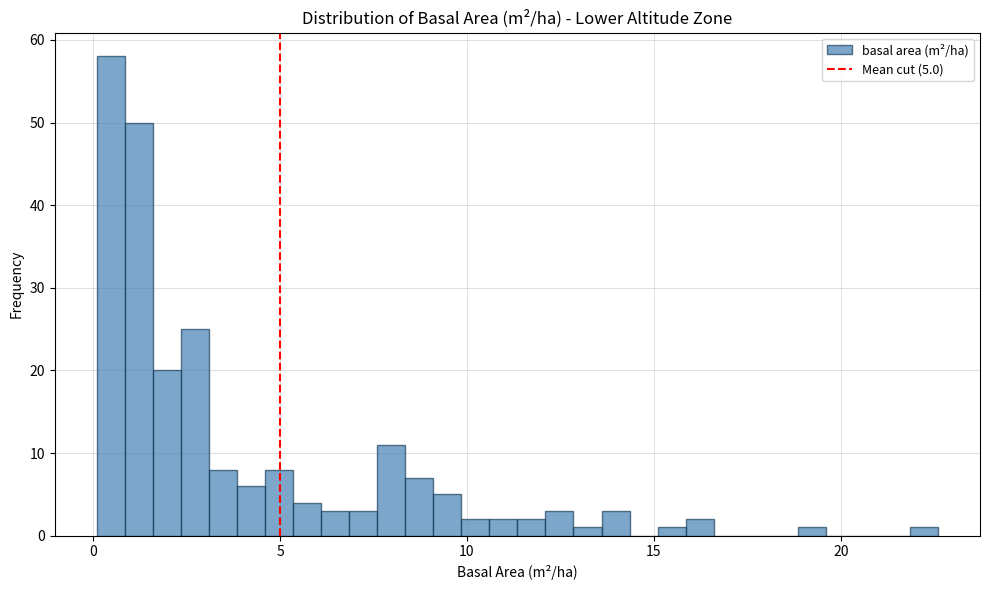

Read against the x-axis, roughly where is the centre of the tallest bar?

0.5